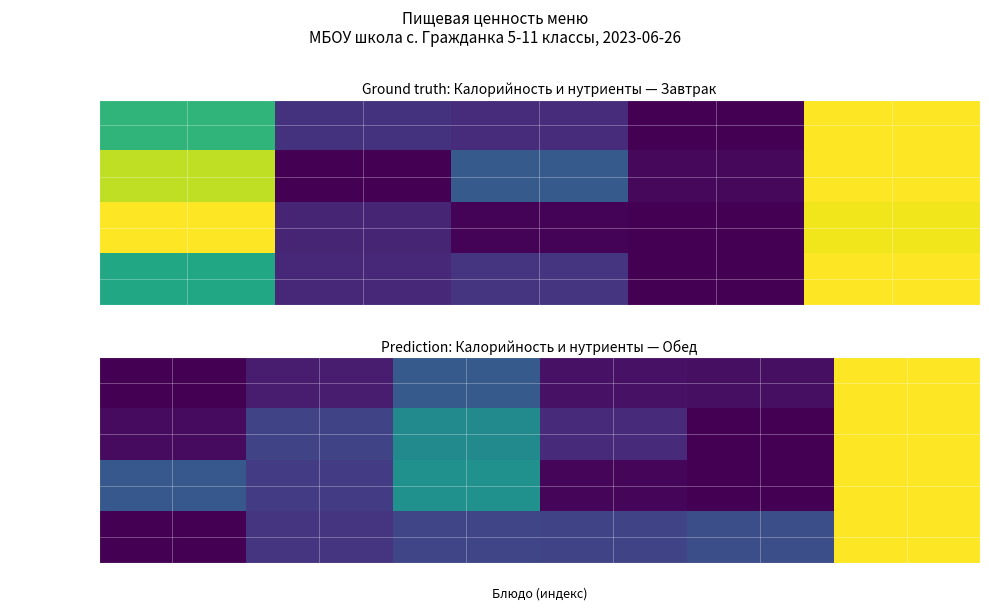

Which category has the highest value across all series?

5